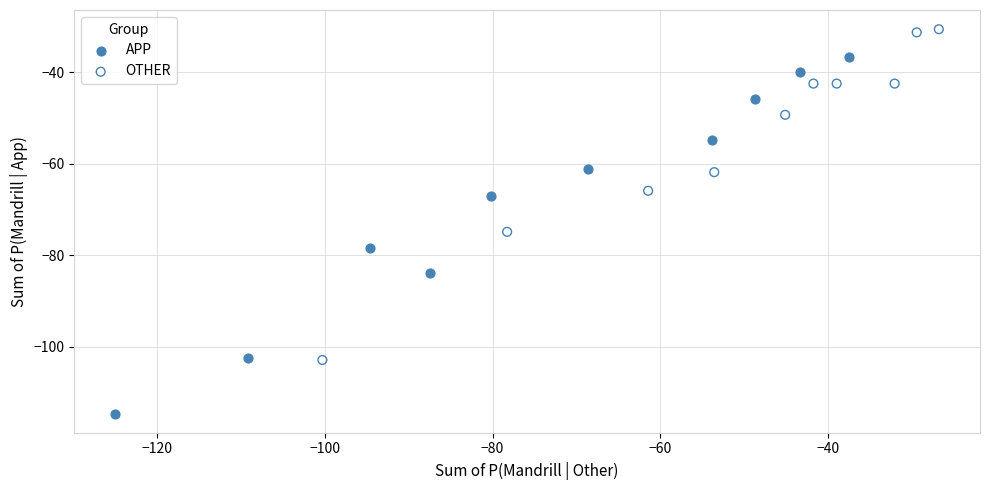

Which series has the largest Y range (max minus min)?

APP